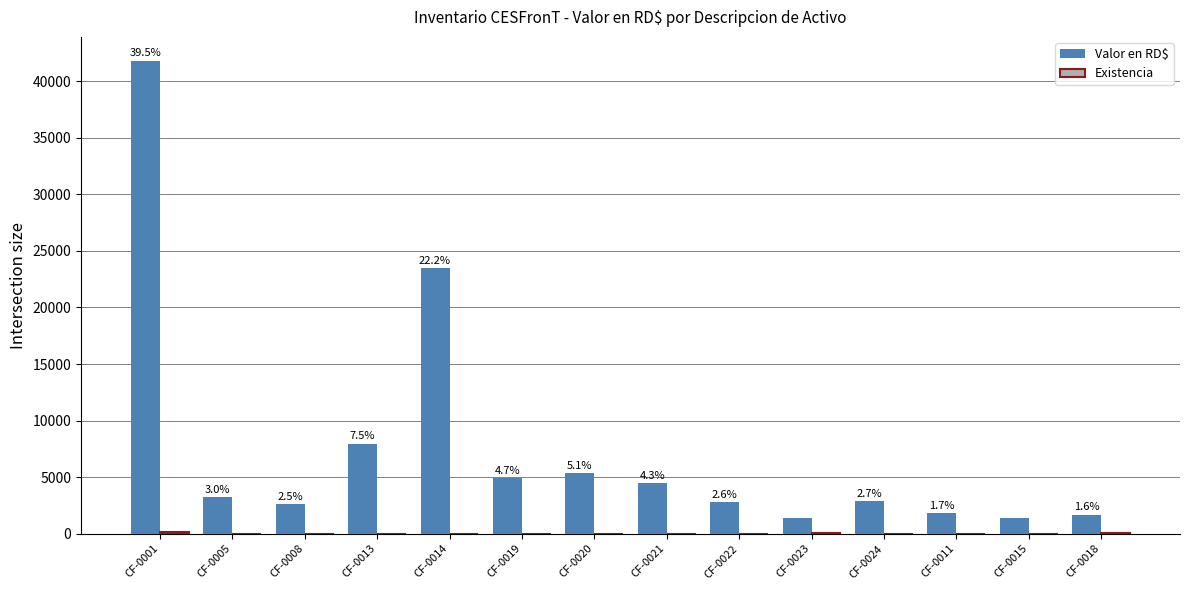

What is the difference between the Valor en RD$ values at CF-0015 and CF-0011?

384.0